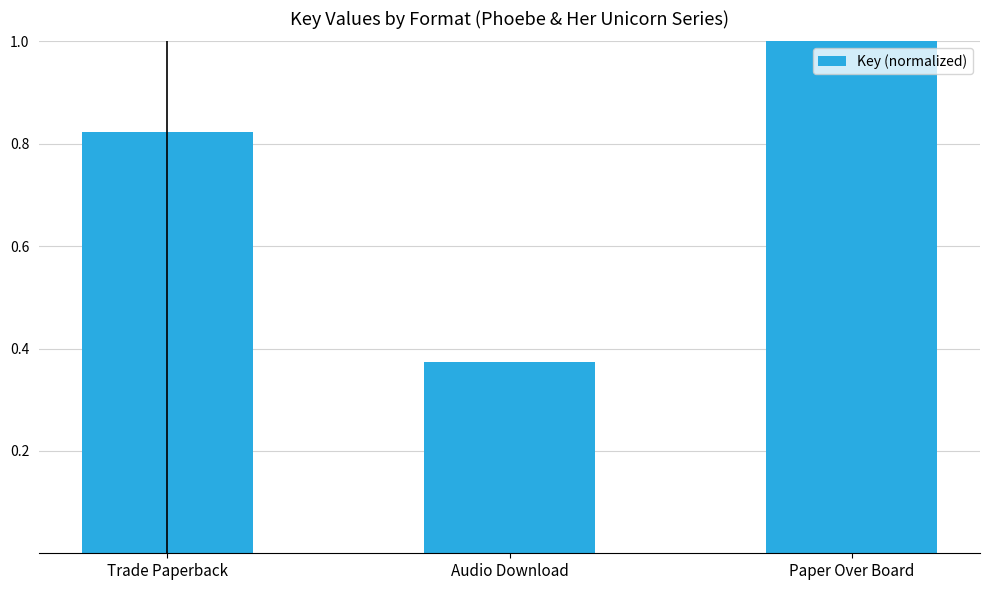

At which label is the value closest to 0?

Audio Download